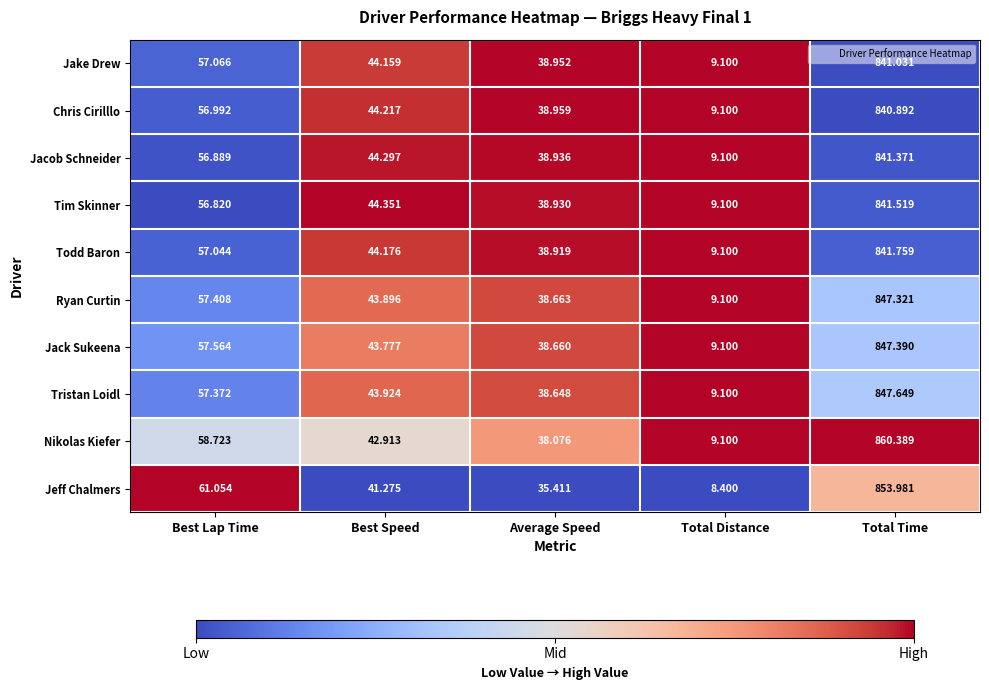

Rank the series by their maximum value, from lowest to highest.

Chris Cirilllo, Jake Drew, Jacob Schneider, Tim Skinner, Todd Baron, Ryan Curtin, Jack Sukeena, Tristan Loidl, Jeff Chalmers, Nikolas Kiefer